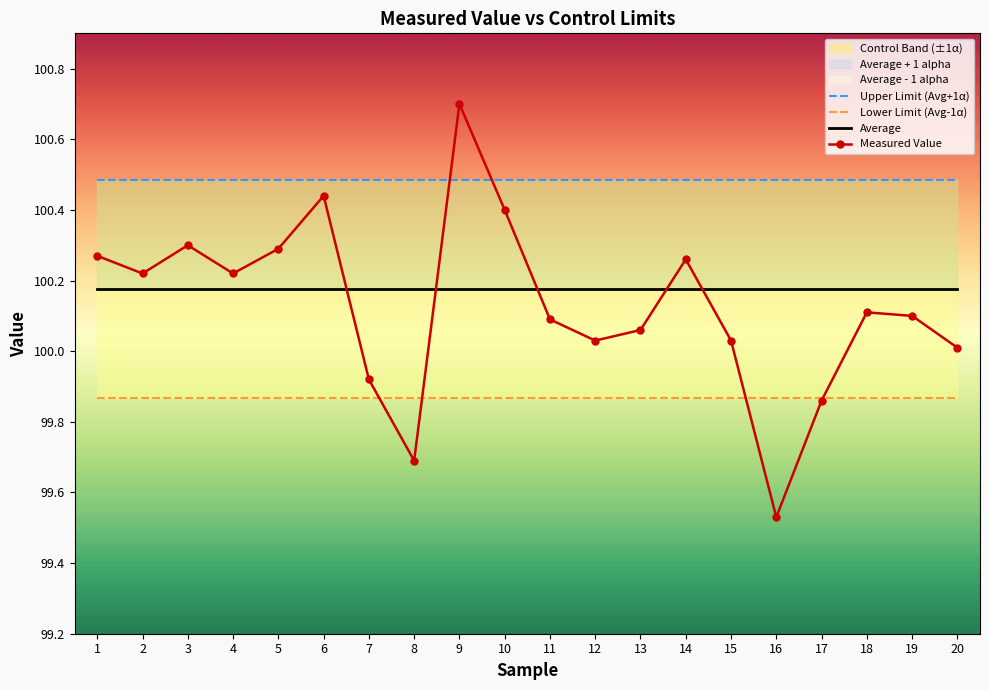

Which series changed the most between 3 and 5?

Measured Value